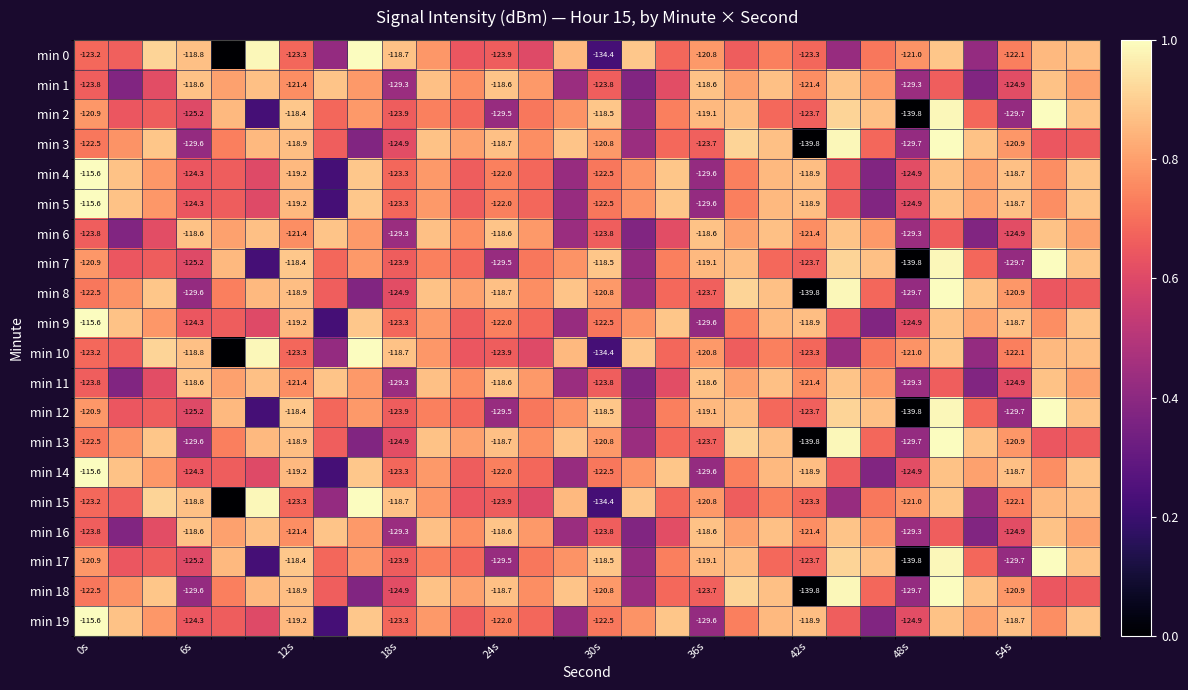

At how many categories does at least one series exceed 0?

30